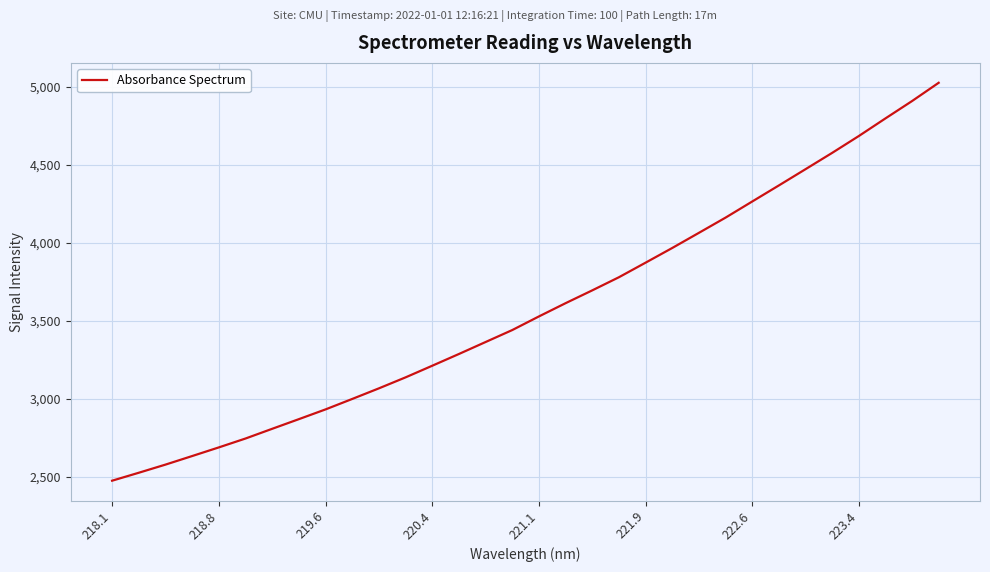

Does the chart have visible grid lines?

Yes